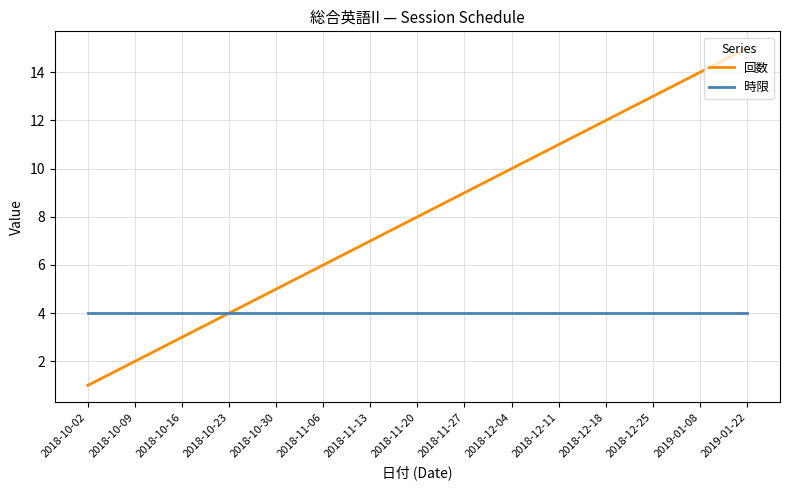

What is the maximum value shown in the chart?

15